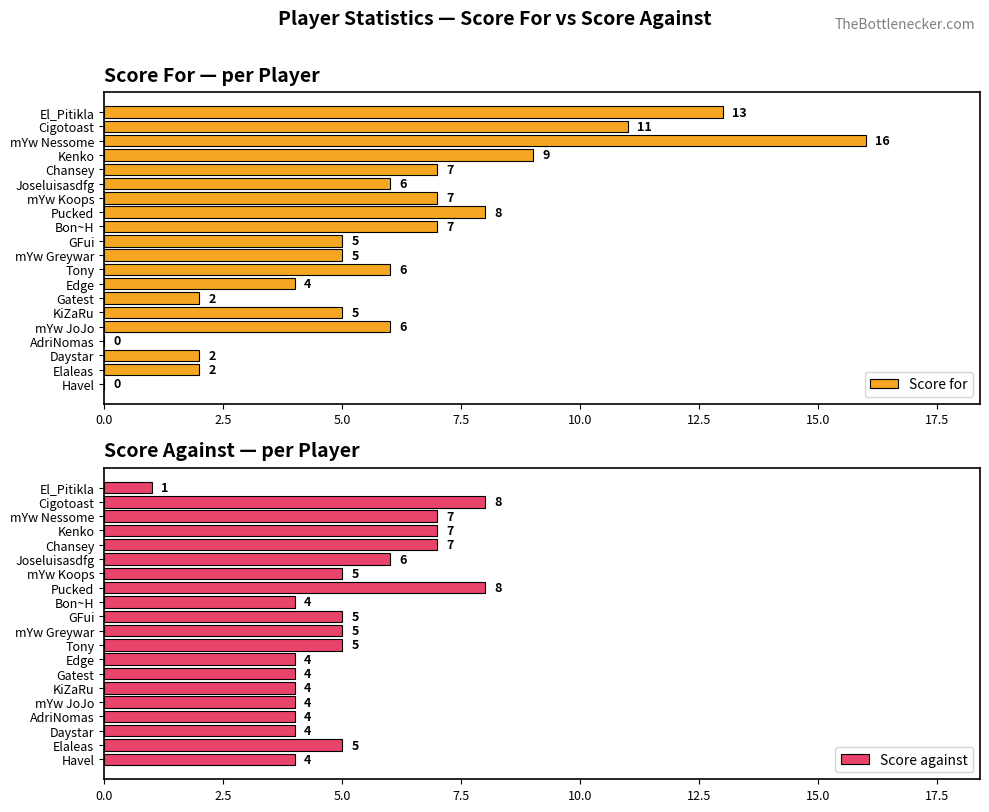

At how many categories does at least one series exceed 13?

1